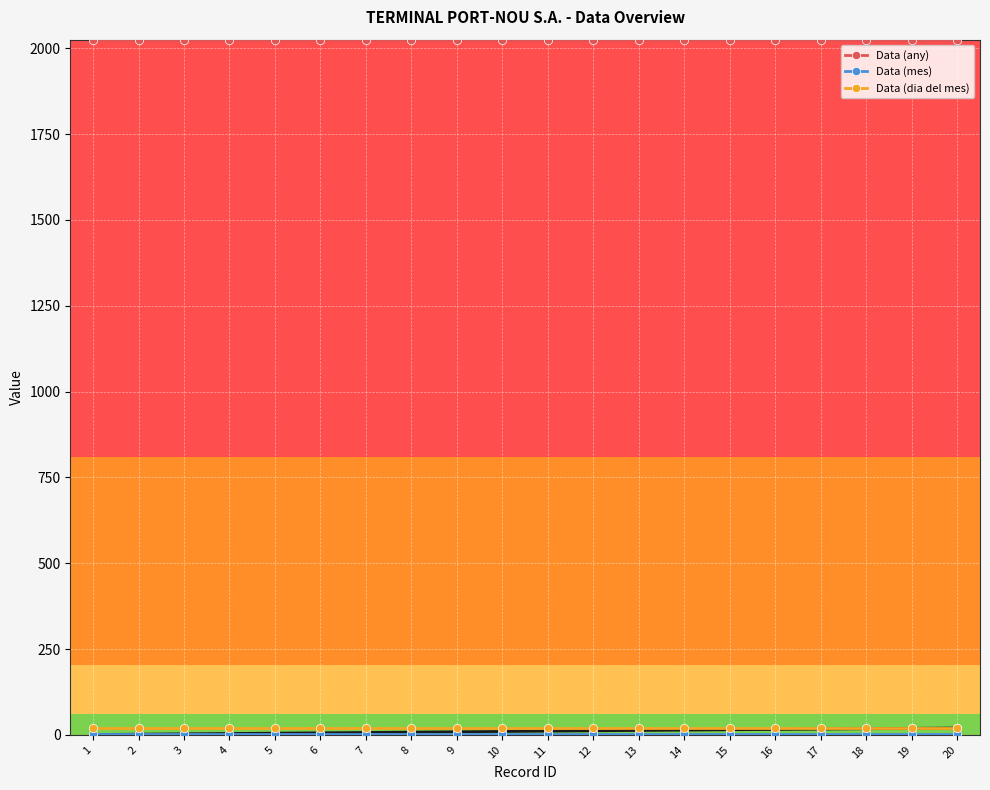

What is the greatest value displayed?

2024